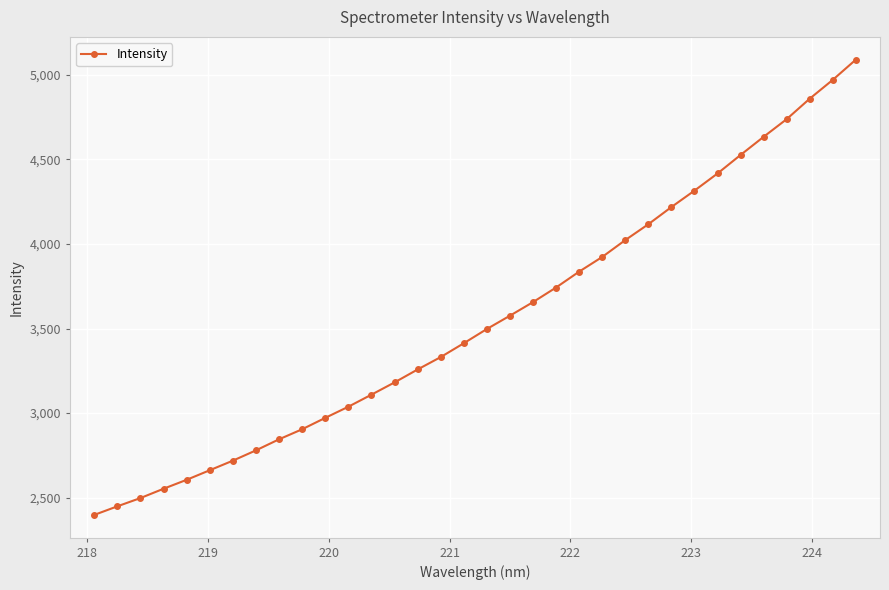

True or false: there are more than 0 points higher than both neighbors.

False